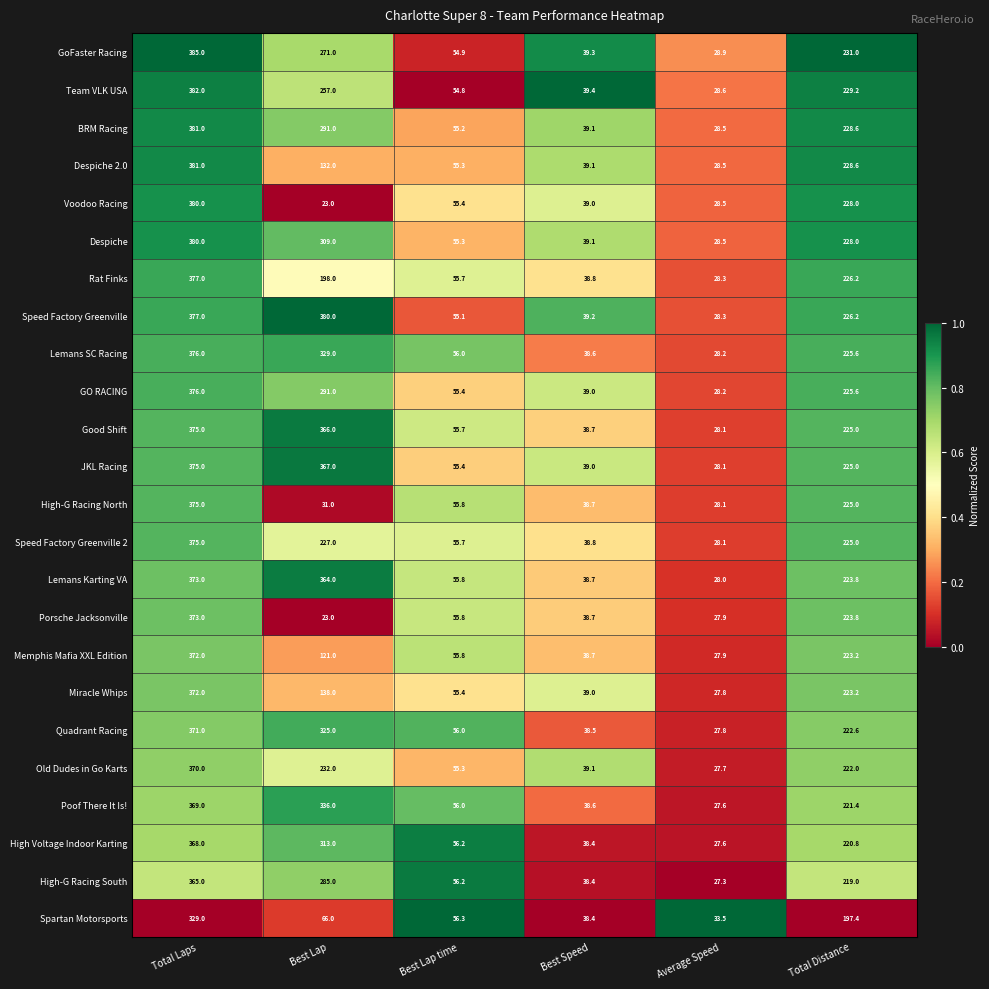

Count the number of data series in this chart.

24